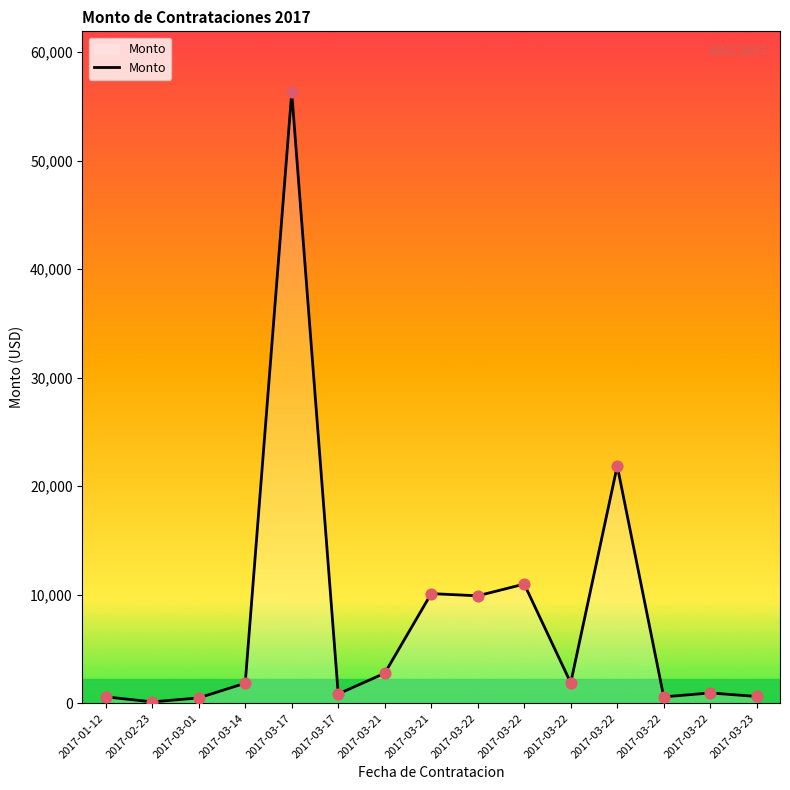

What is the ratio of the value at 2017-03-01 to the value at 2017-03-22?

0.1